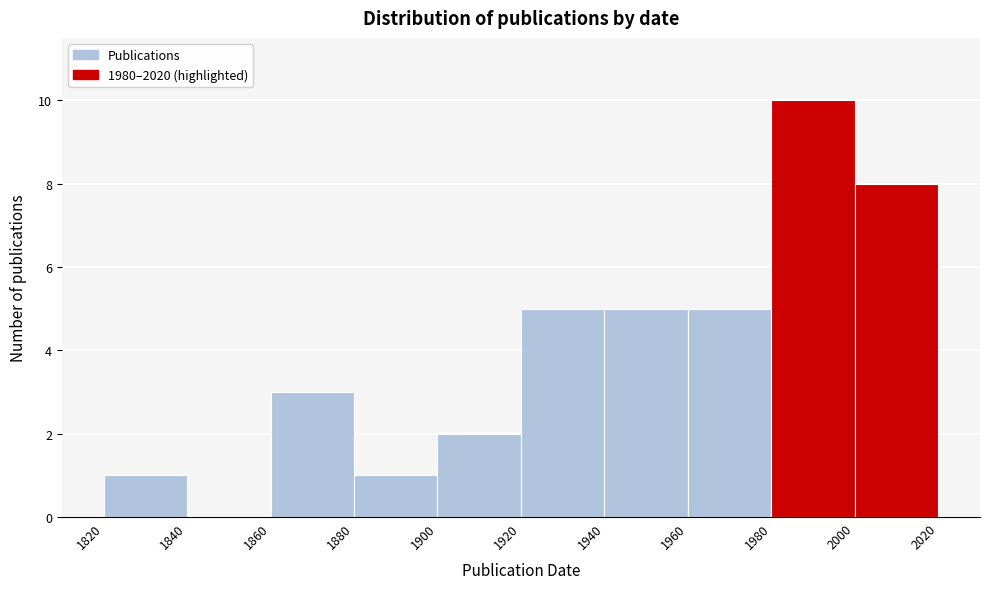

Reading left to right, list every bar in this chart as the range it spans on the x-axis followed by its height. The values are not printed on the chart, so give them approximately, as read against the axis.

1820 to 1840: 1
1840 to 1860: 0
1860 to 1880: 3
1880 to 1900: 1
1900 to 1920: 2
1920 to 1940: 5
1940 to 1960: 5
1960 to 1980: 5
1980 to 2000: 10
2000 to 2020: 8